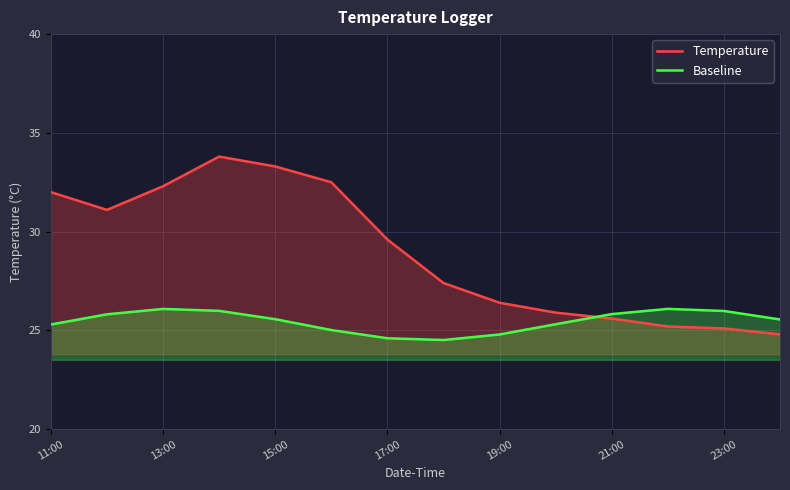

Which series has the largest range (max minus min)?

Temperature